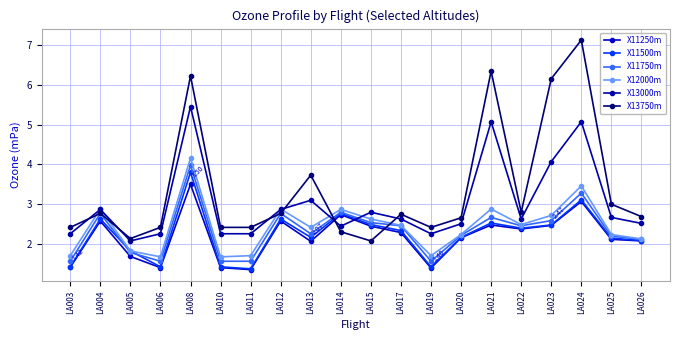

Which series has the largest total across all categories?

X13750m